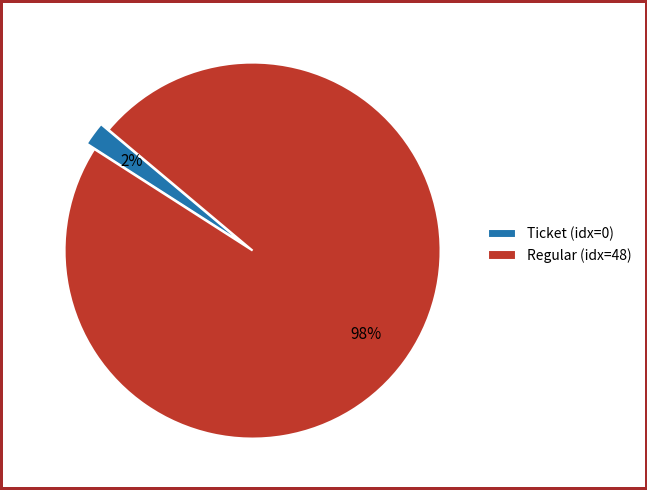

Which slice represents more than half of the pie?

Regular (idx=48)